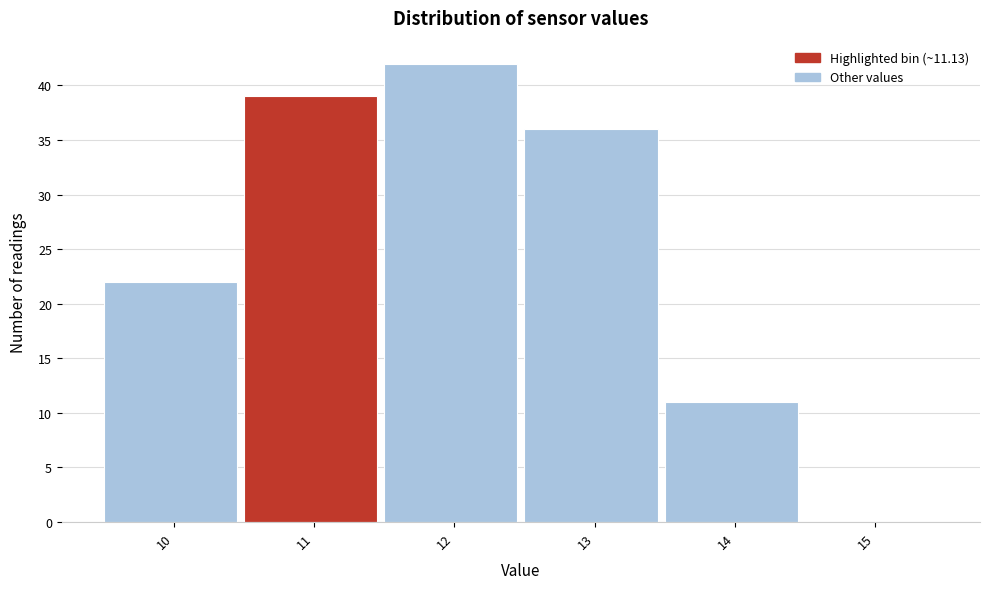

Reading left to right, what are all the values shown in this chart?

10=22	11=39	12=42	13=36	14=11	15=0